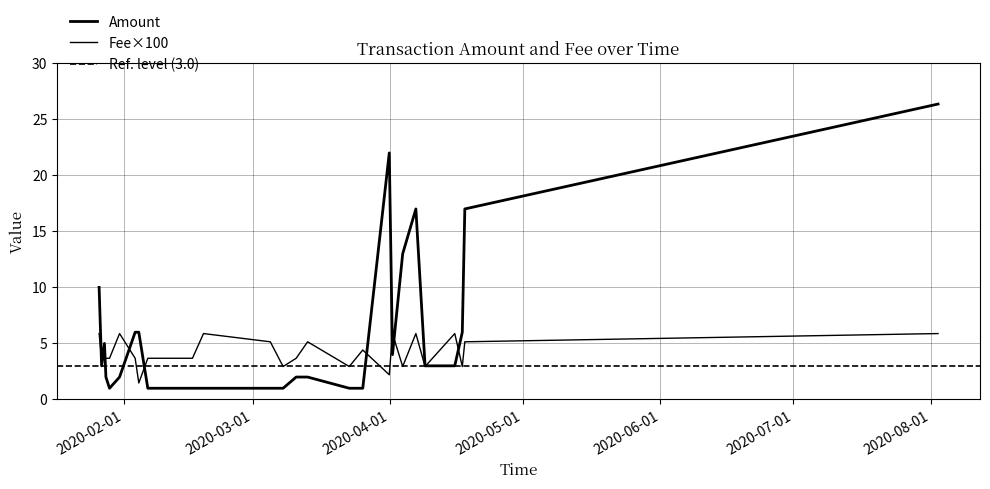

Does the chart have visible grid lines?

Yes